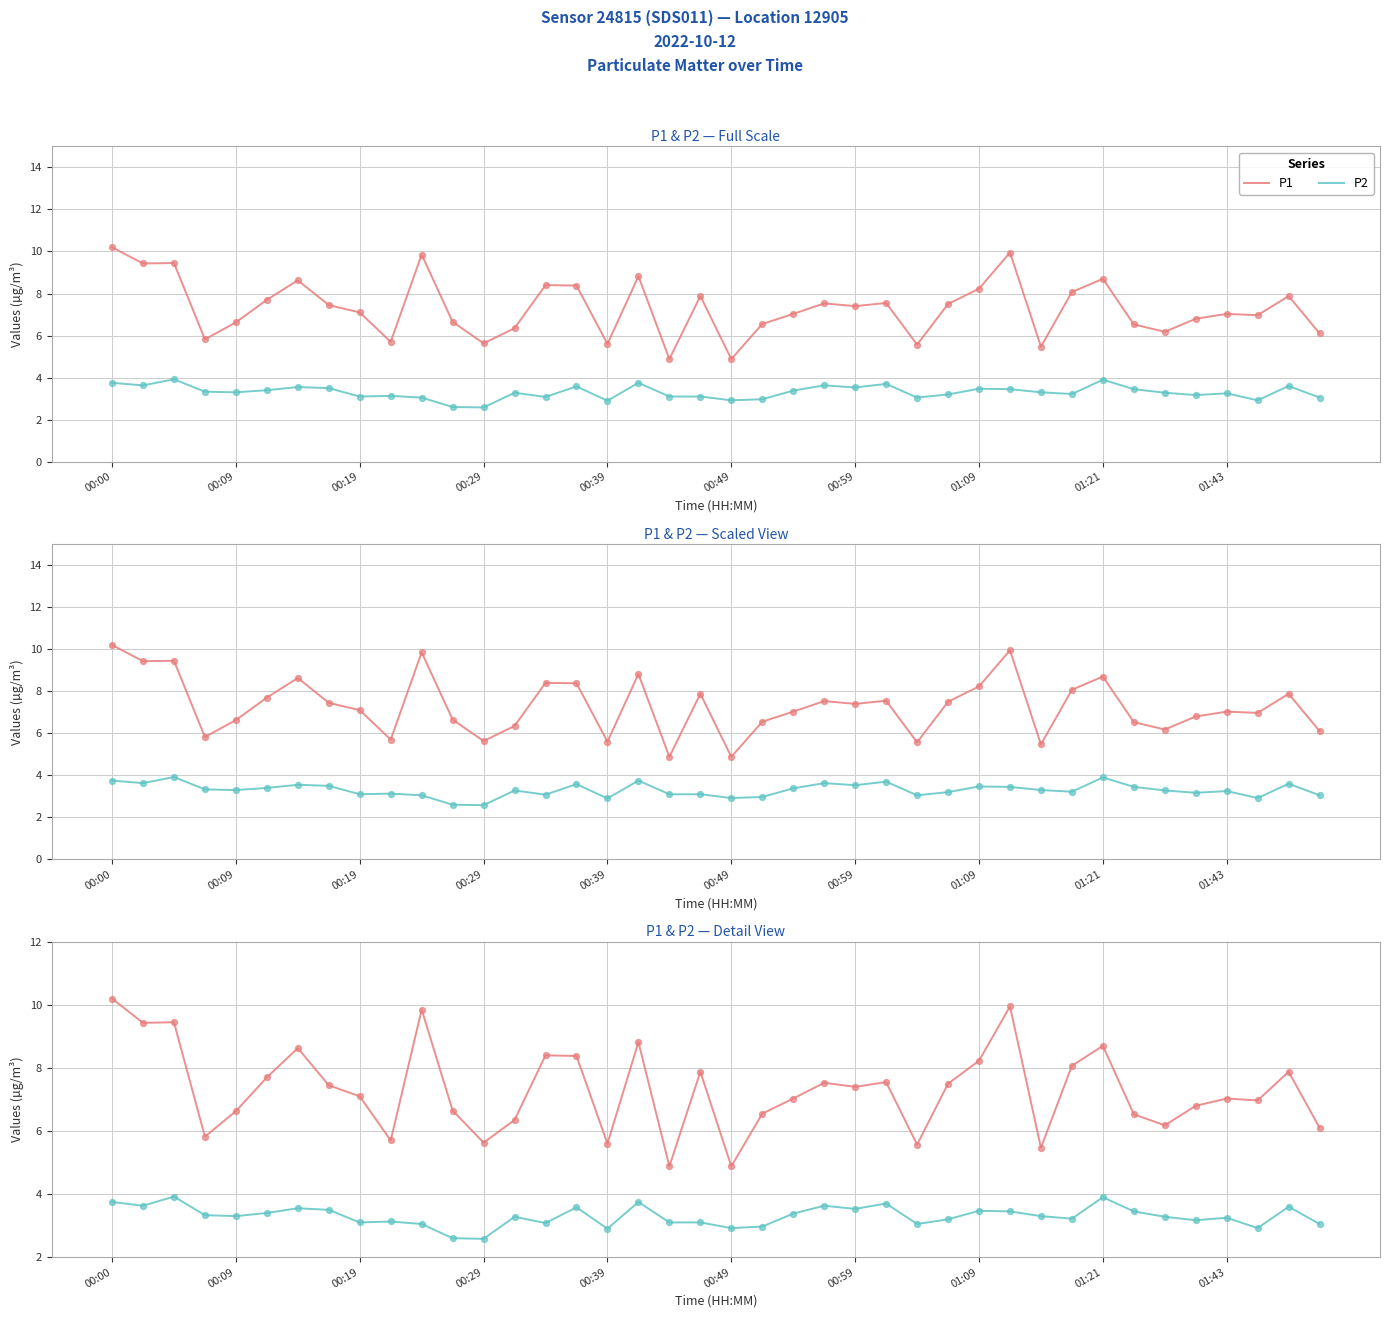

At how many categories does at least one series exceed 8?

12